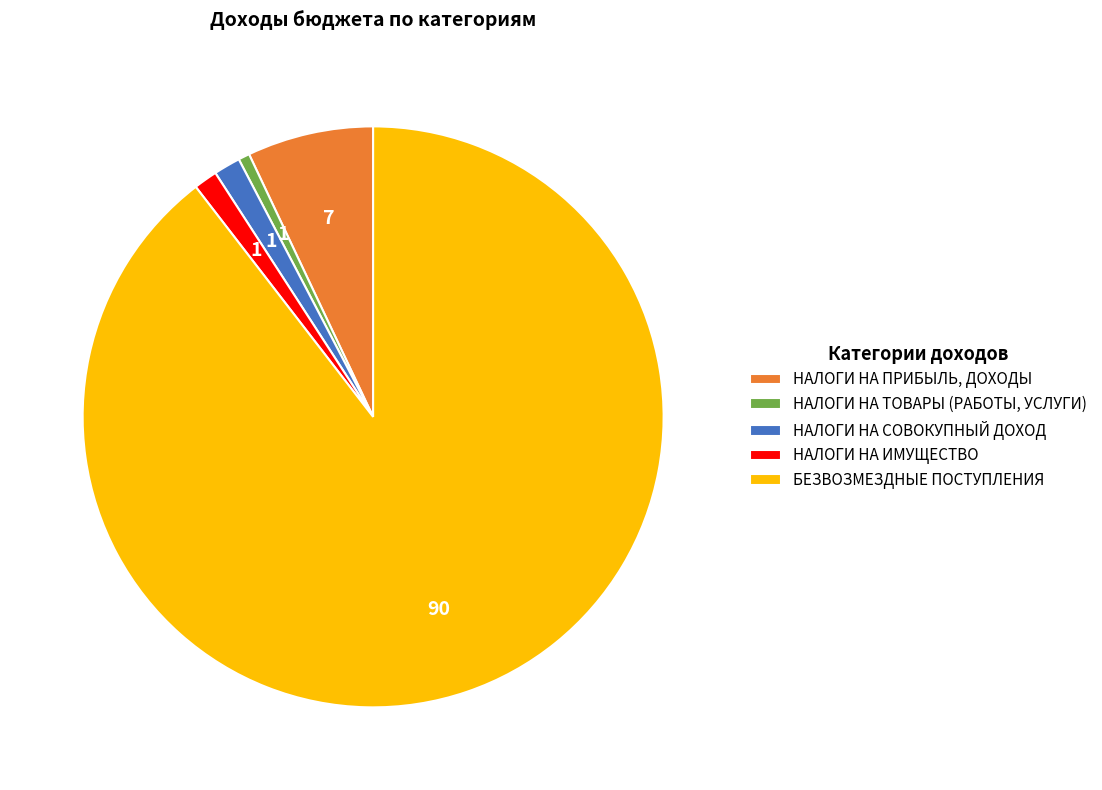

Is there a majority slice in this chart?

Yes